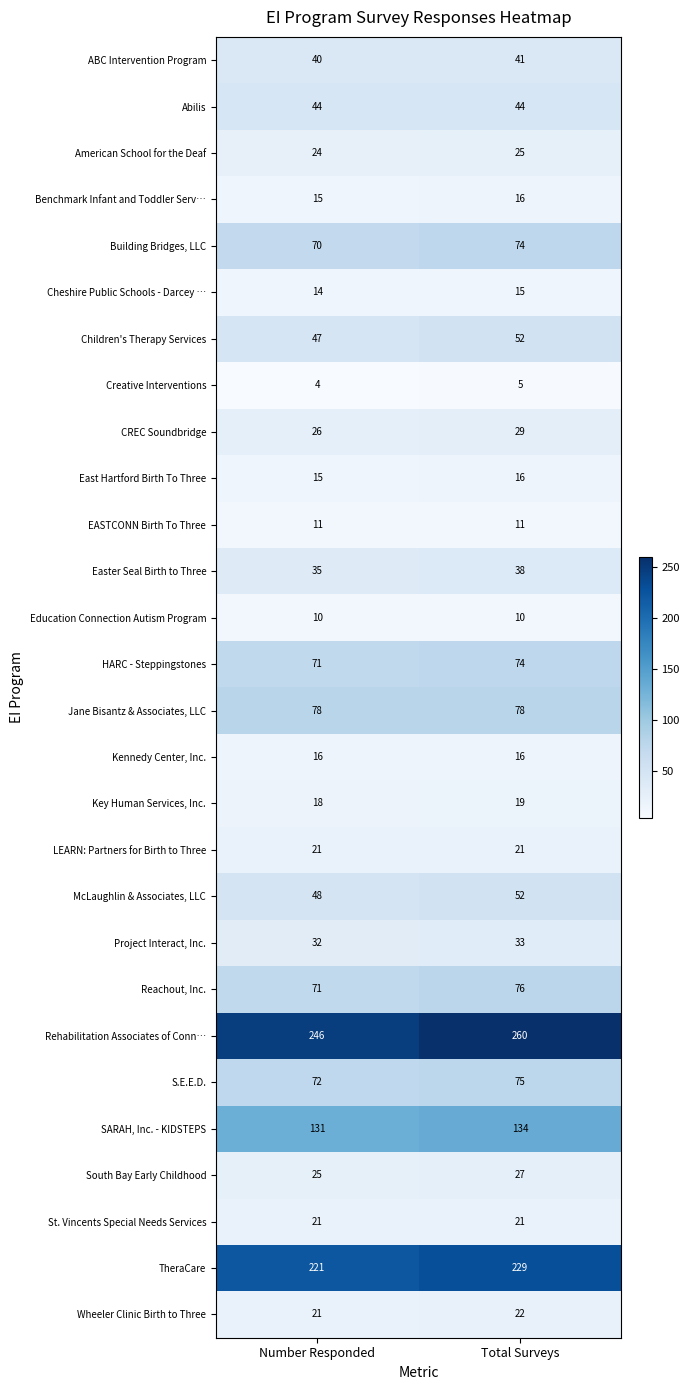

Rank the categories by Easter Seal Birth to Three value from lowest to highest.

Number Responded, Total Surveys